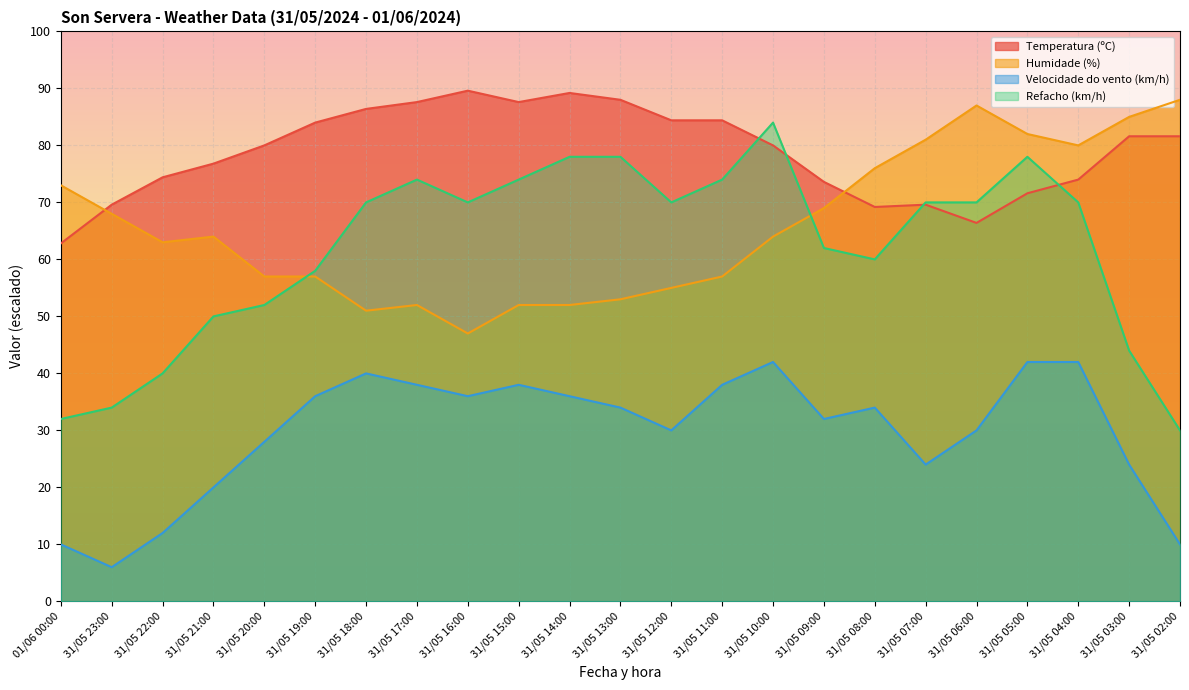

How many interior local peaks does the Humidade (%) series have?

3